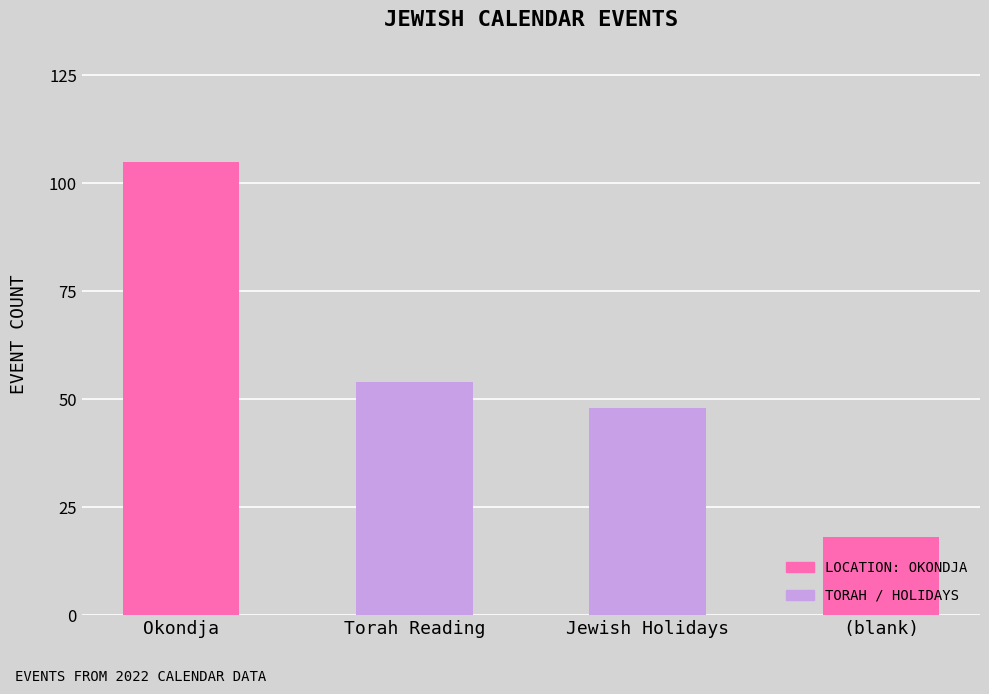

Count the number of data series in this chart.

1